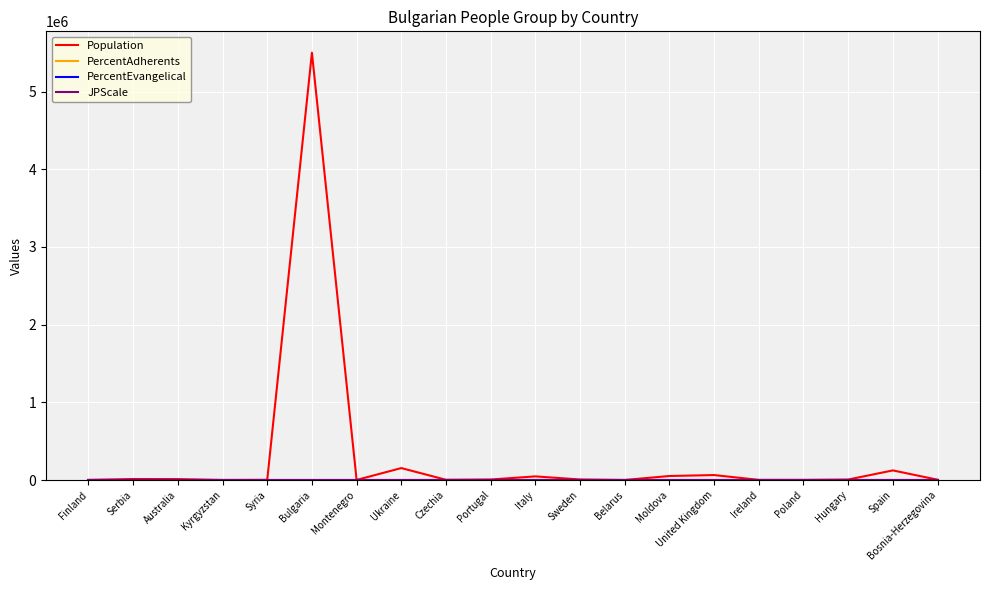

Does the chart have visible grid lines?

Yes